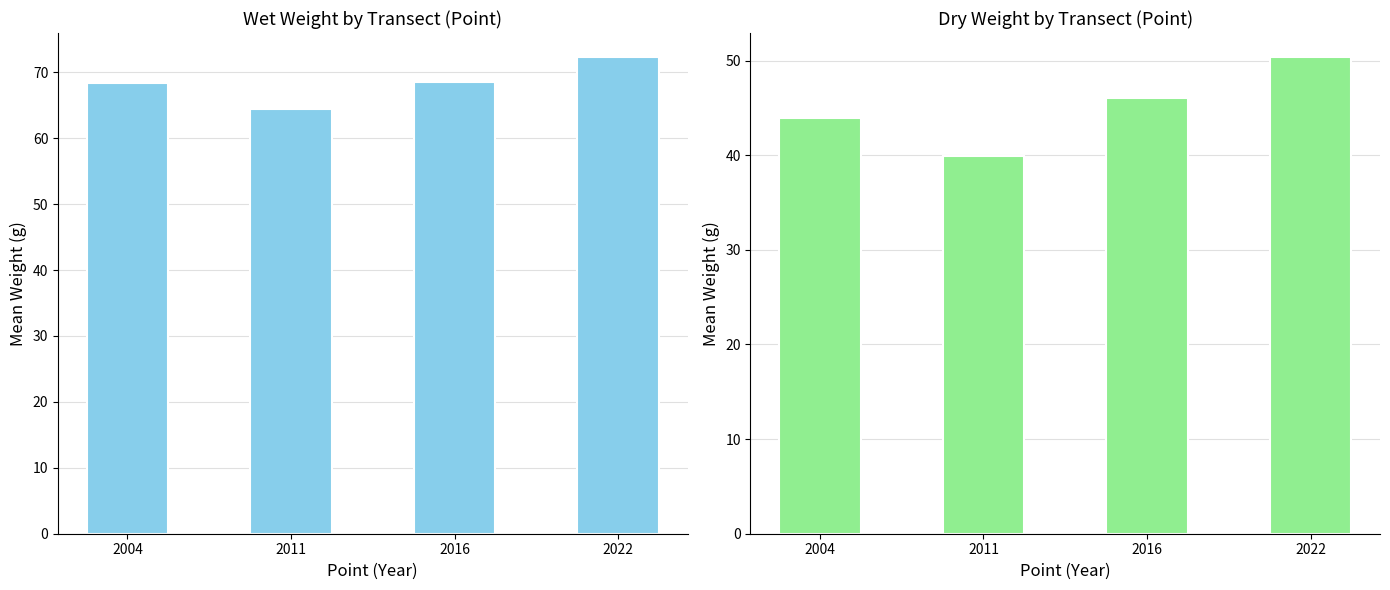

Is it true that Wet Weight (g) equals 68.5 at 2016?

True